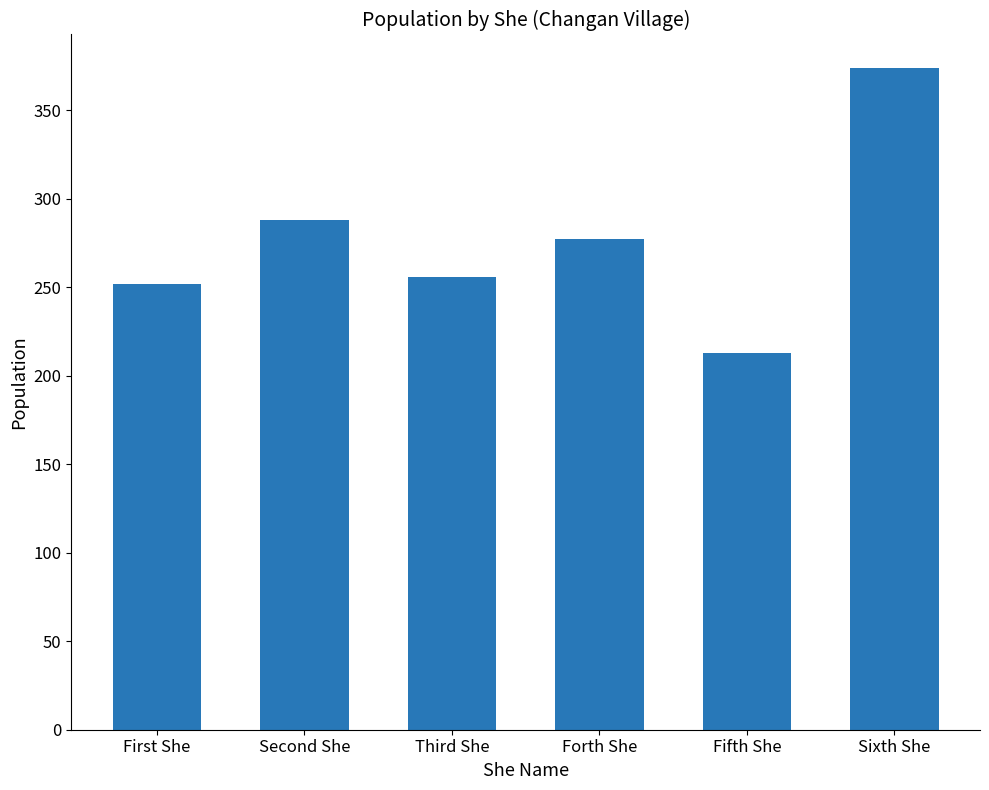

What is the approximate value at First She, to the nearest 50?

250